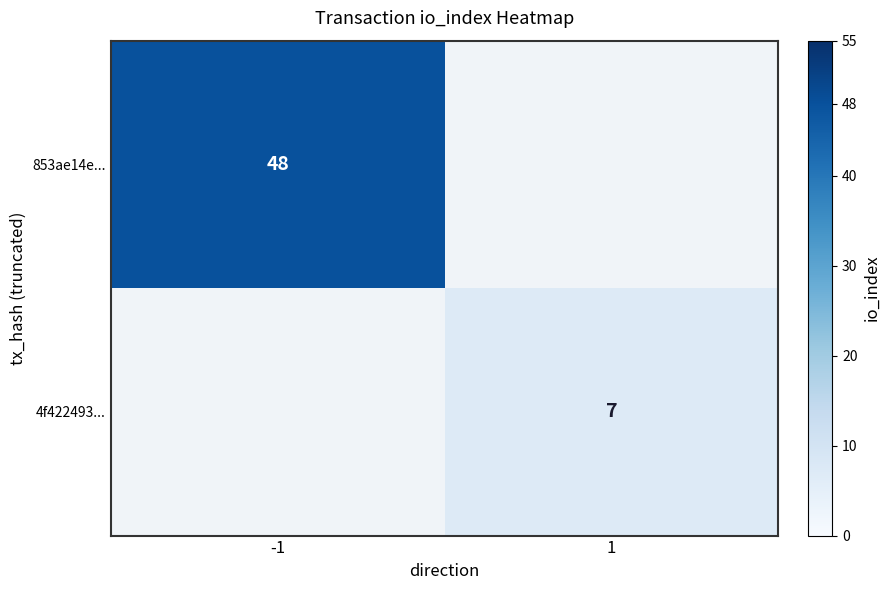

The value of 4f422493... at 1 is 11. True or false?

False